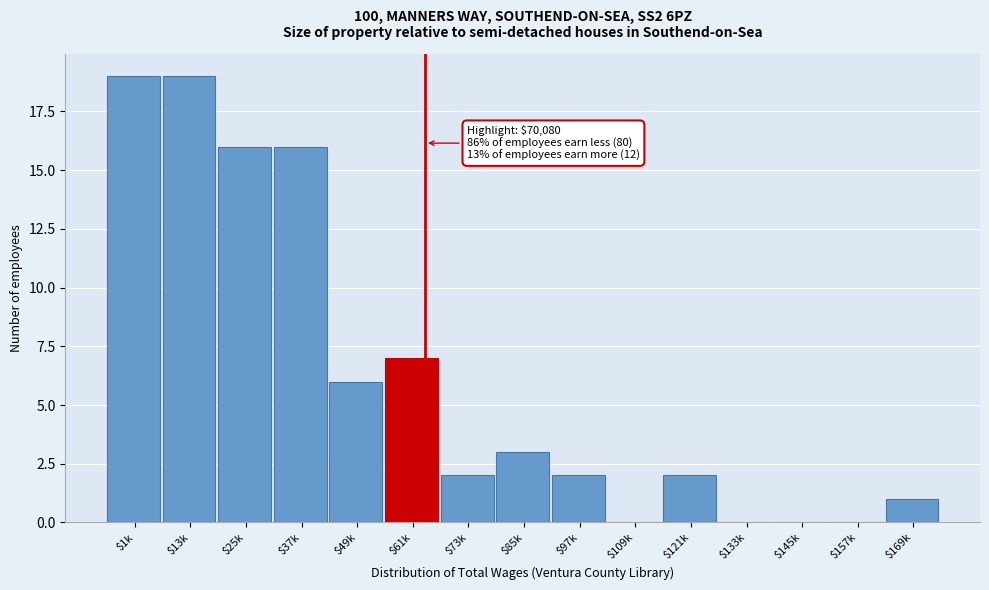

What is the sum of all values?

93